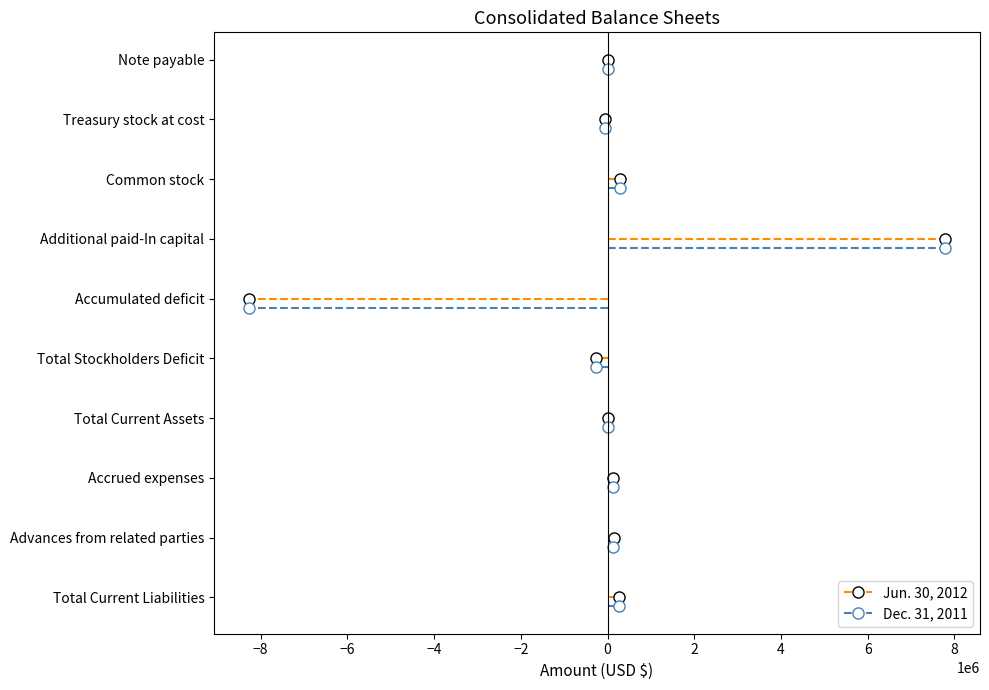

Is it true that Dec. 31, 2011 equals -0.3 at 0?

False